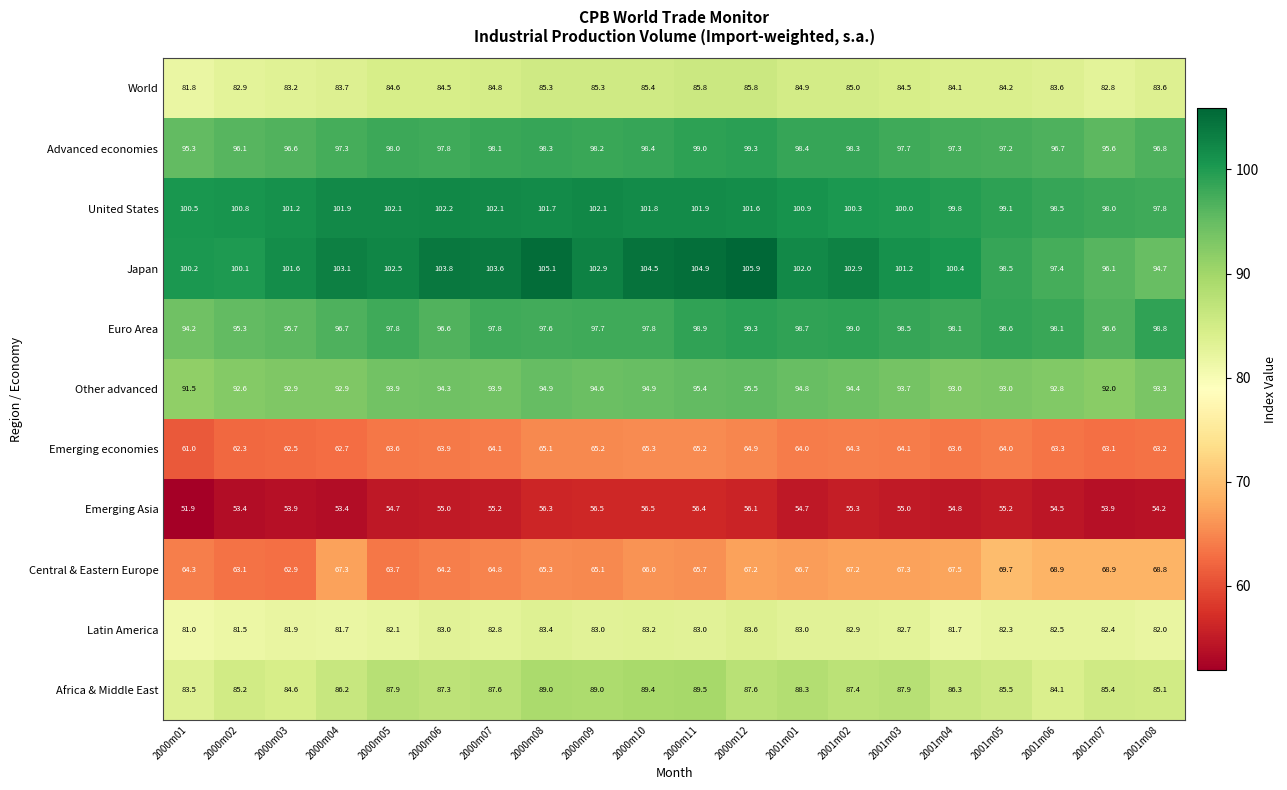

Where does the Africa & Middle East series first go above 87?

2000m05